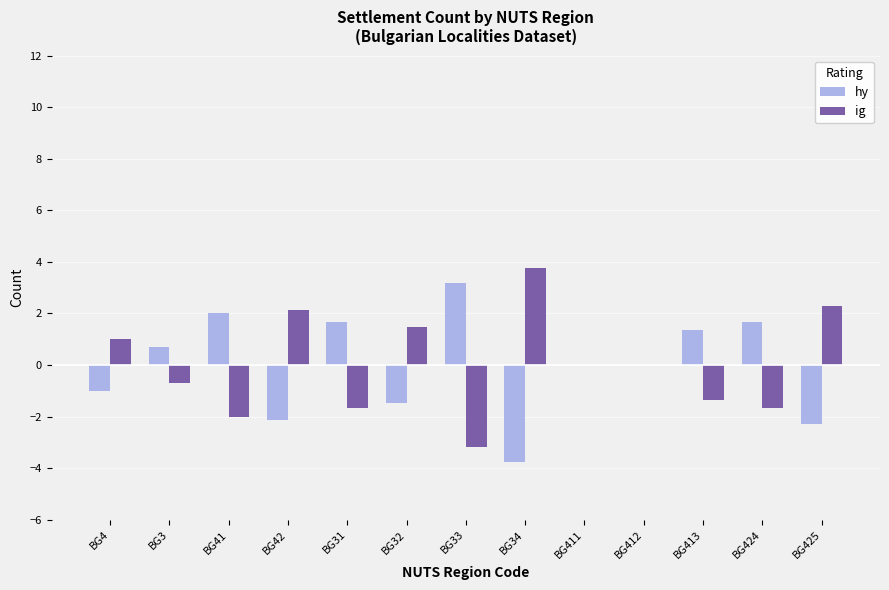

Is the value of hy at BG31 greater than the value of ig at BG413?

Yes